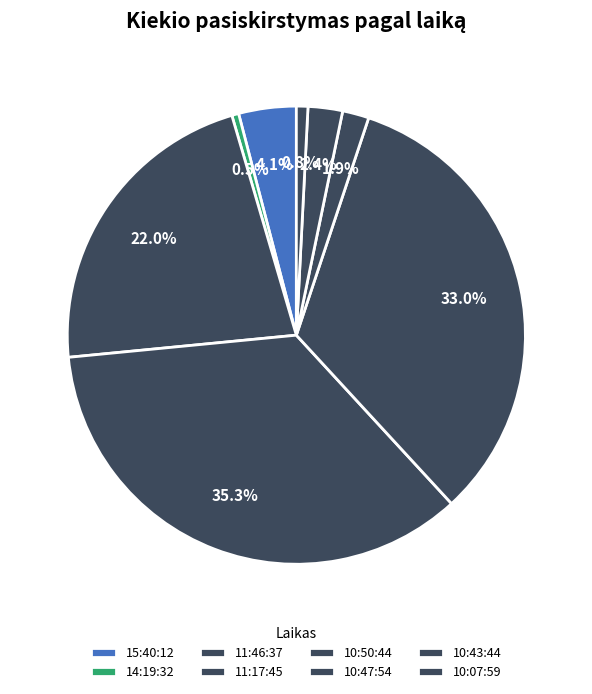

Rank the categories by value from lowest to highest.

14:19:32, 10:07:59, 10:47:54, 10:43:44, 15:40:12, 11:46:37, 10:50:44, 11:17:45